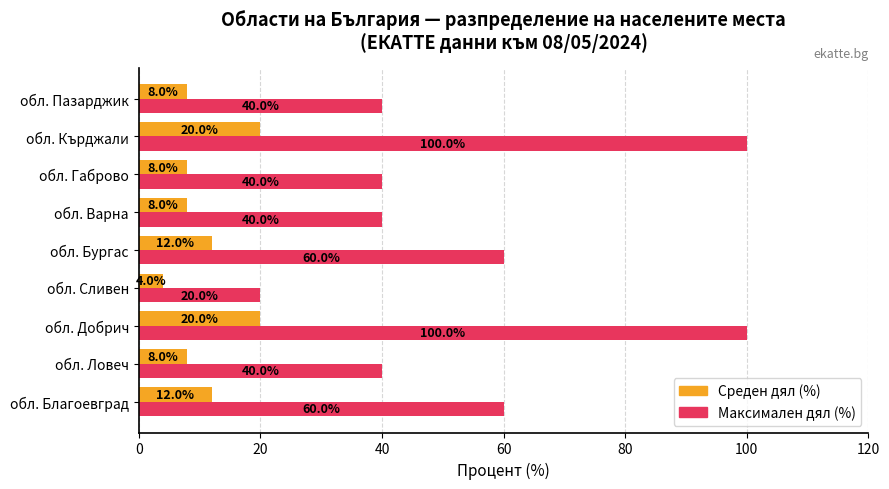

What is the total value across all series at обл. Добрич?

120